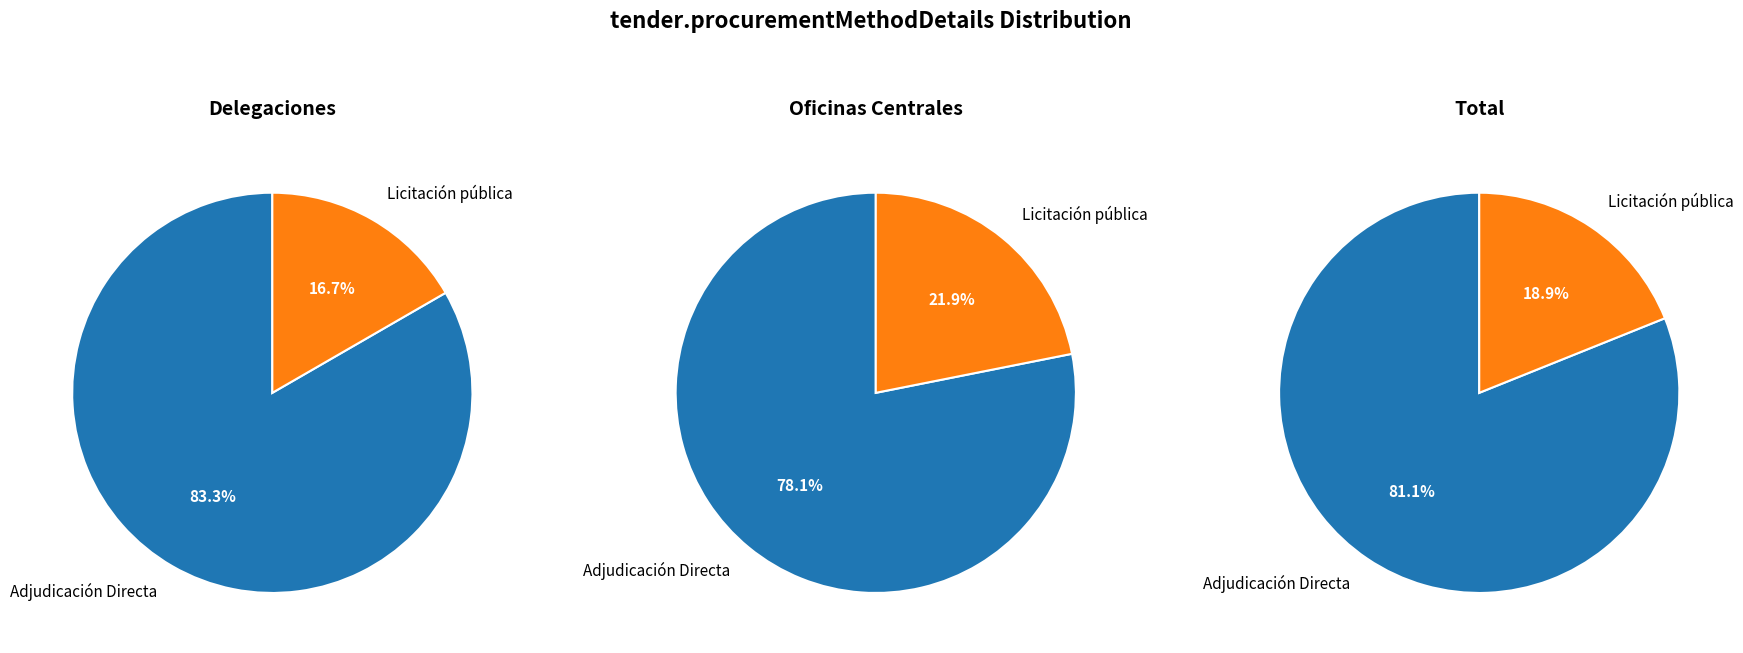

What is the ratio of the value at Licitación pública to the value at Adjudicación Directa?

0.2